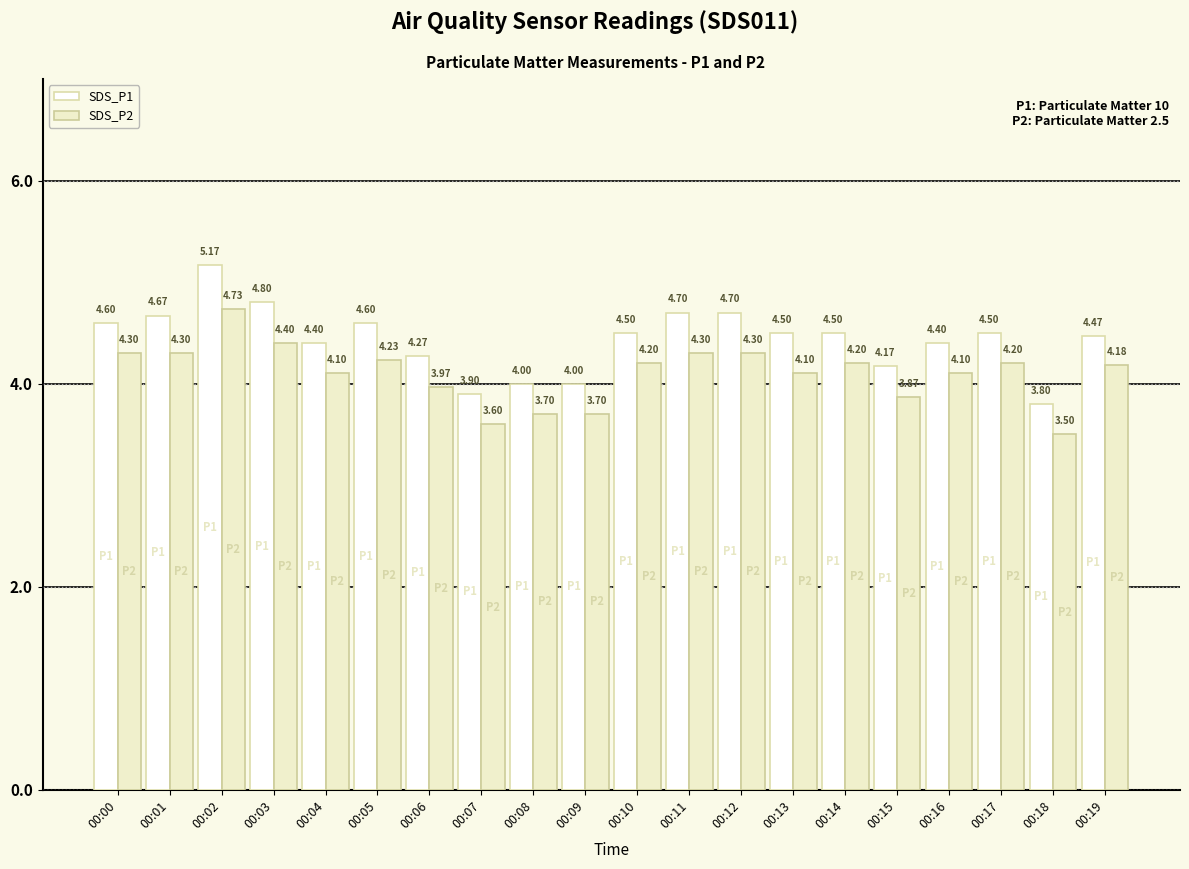

What is the average value of the SDS_P1 series?

4.4